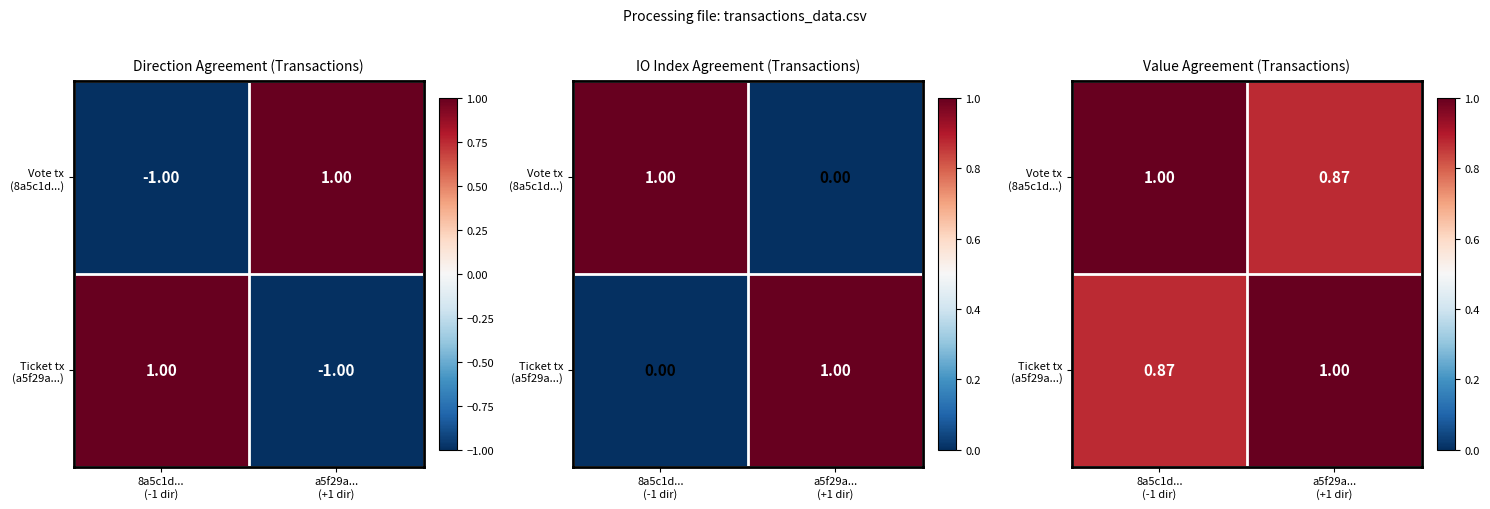

Which series changed the most between 8a5c1d... (-1 dir) and a5f29a... (+1 dir)?

Vote tx (8a5c1d...)